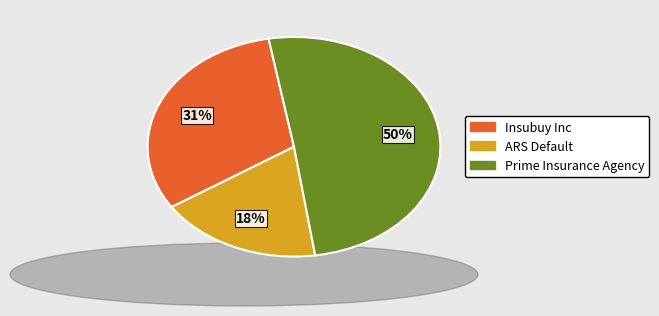

To the nearest percent, what is the average slice percentage?

33%